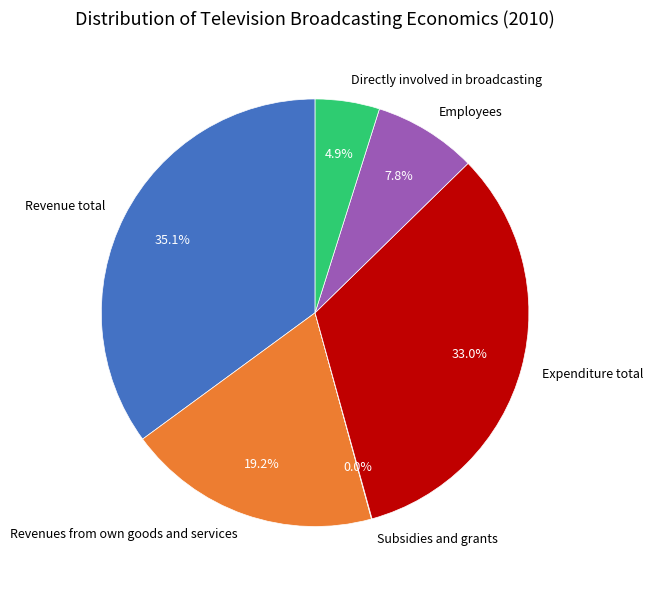

Between Revenues from own goods and services and Expenditure total, which is larger?

Expenditure total